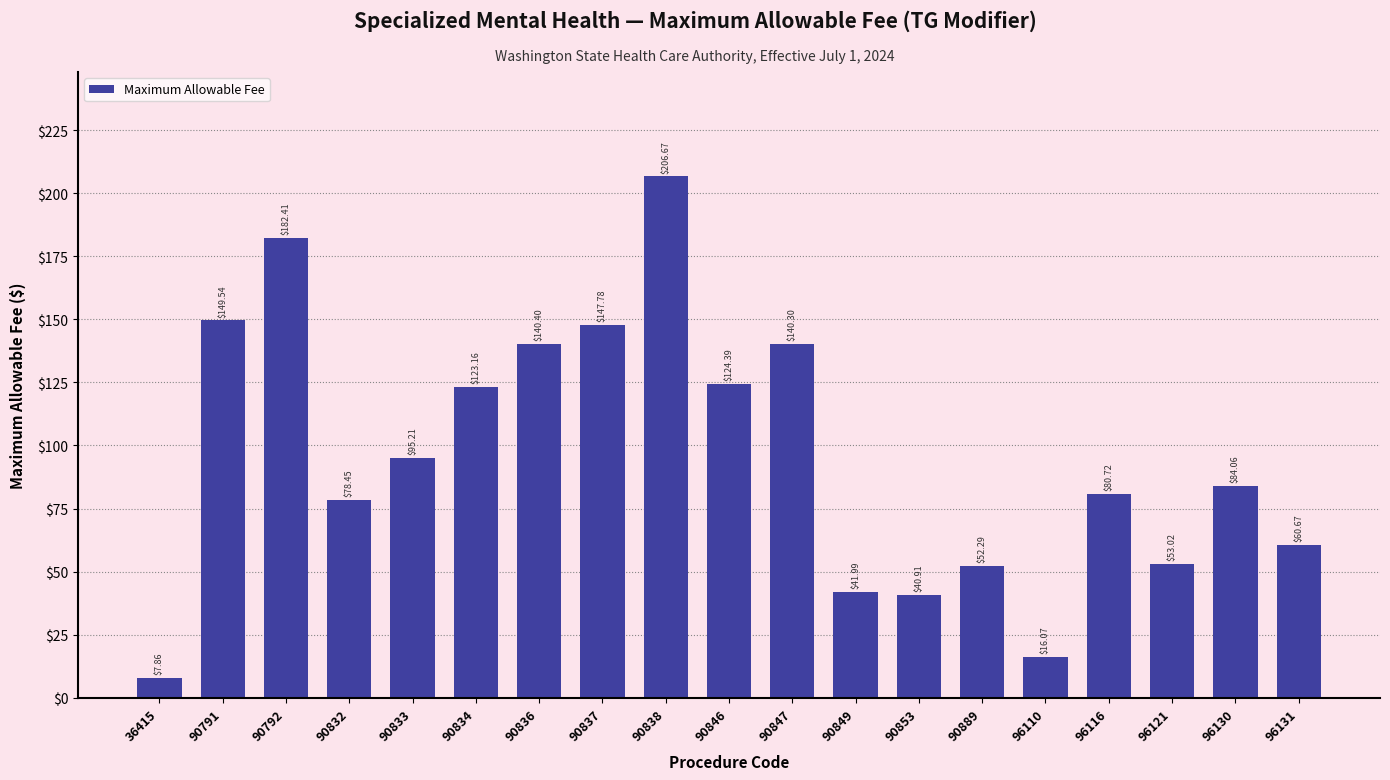

List the labels in order of value, smallest first.

36415, 96110, 90853, 90849, 90889, 96121, 96131, 90832, 96116, 96130, 90833, 90834, 90846, 90847, 90836, 90837, 90791, 90792, 90838